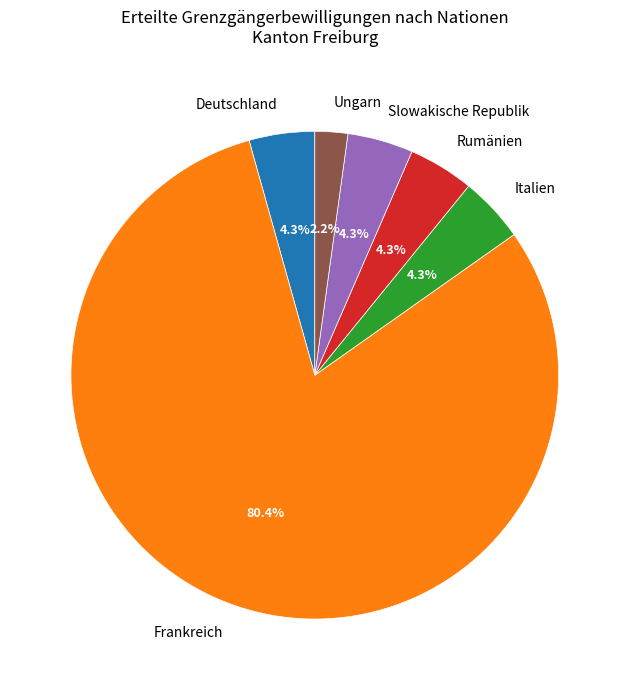

To the nearest percent, what is the combined percentage of Frankreich and Slowakische Republik?

85%